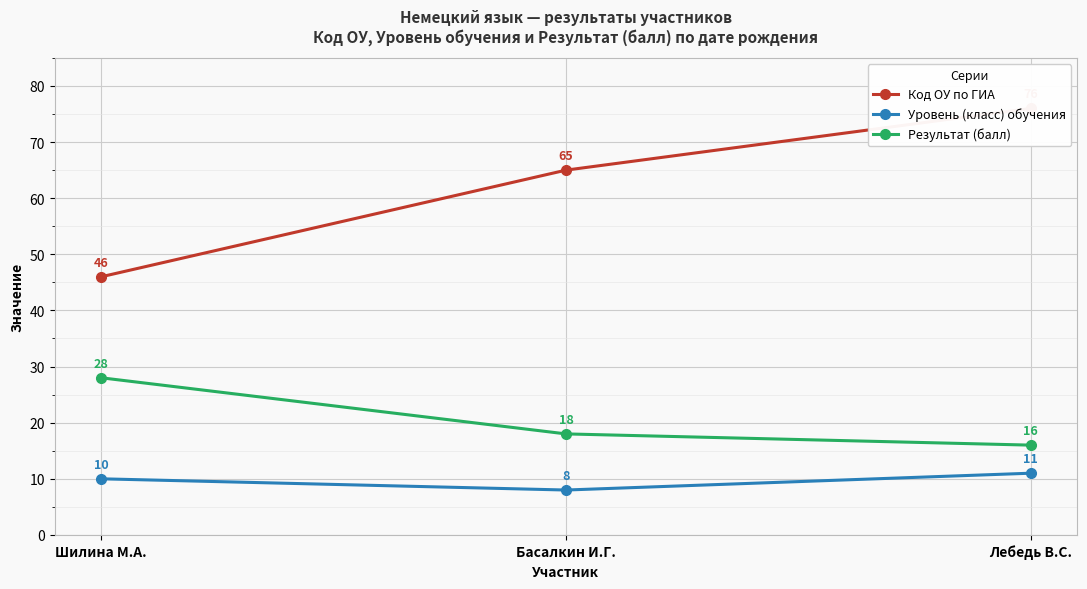

At which category is the sum across all series the highest?

Лебедь В.С.